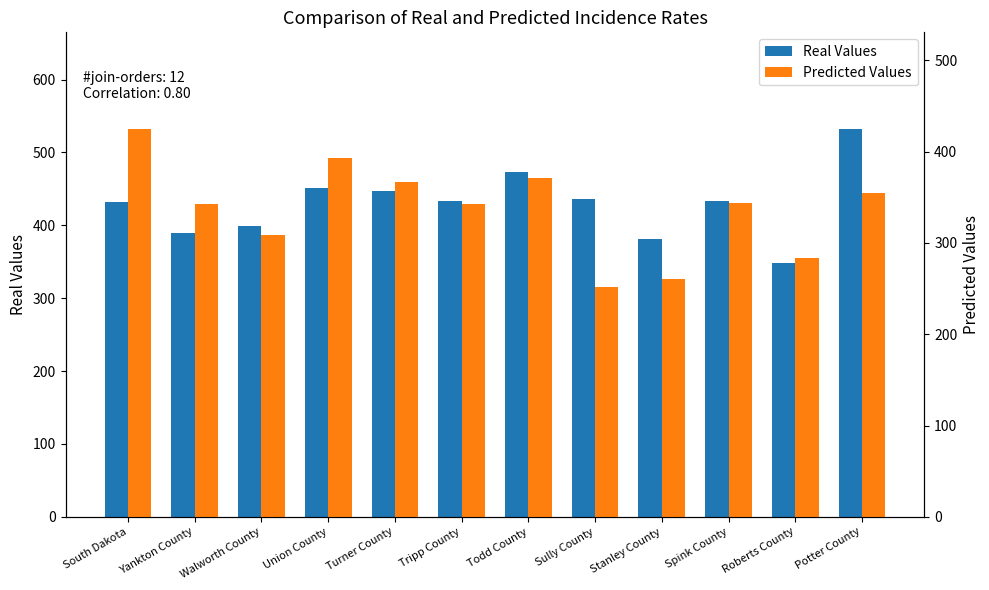

What is the spread (max minus min) of values at Yankton County?

47.1